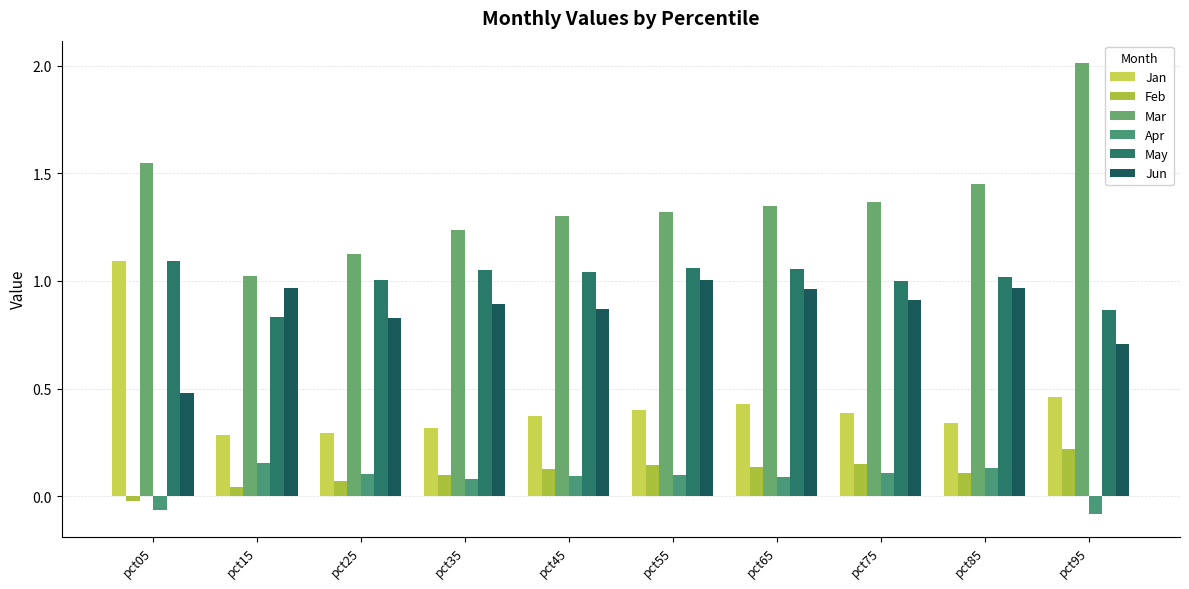

Are the bars horizontal?

No